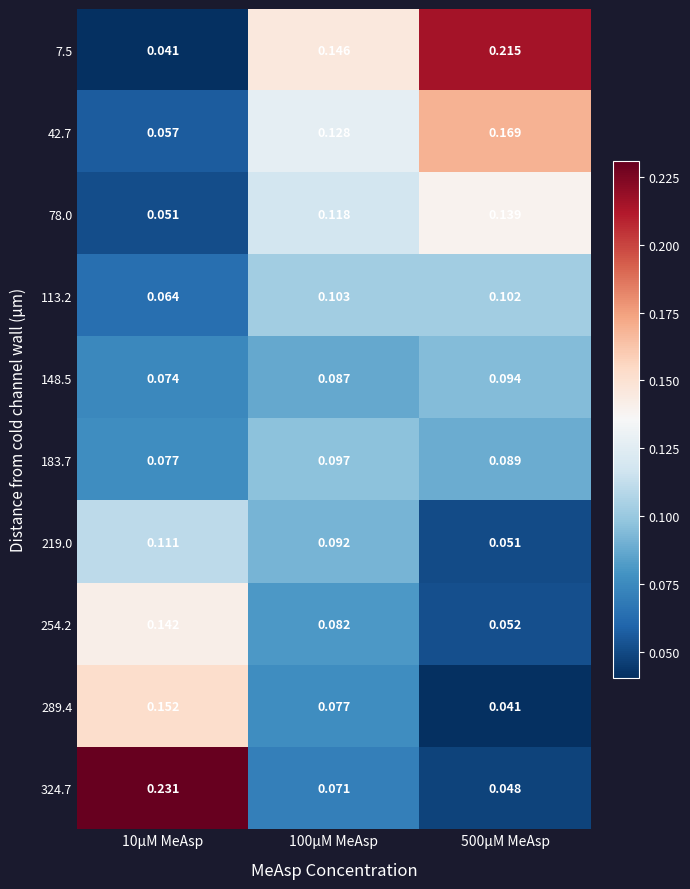

Is the value of 324.7 at 10µM MeAsp greater than the value of 7.5 at 100µM MeAsp?

Yes